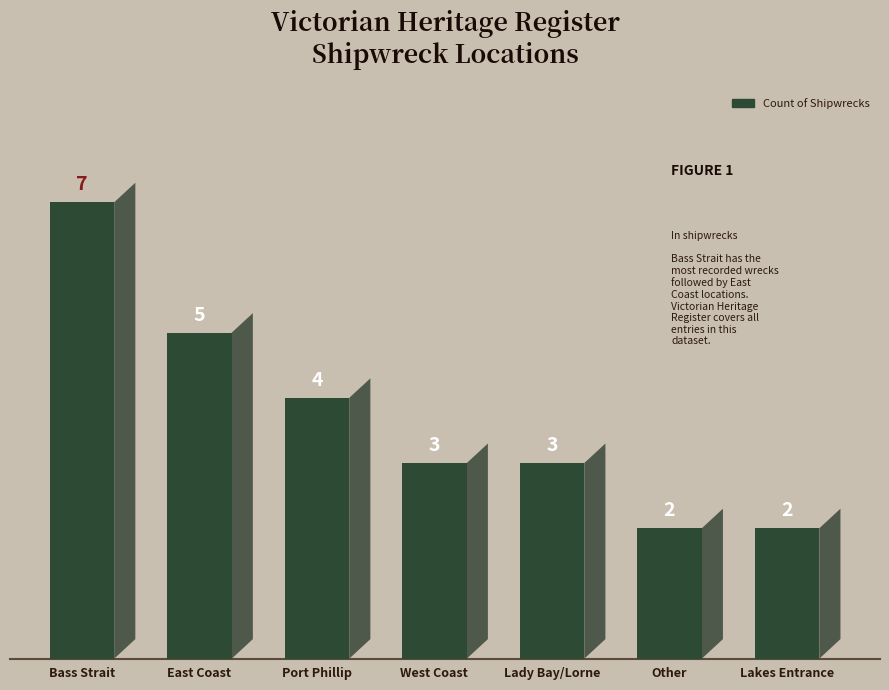

What position from the right is Other?

2